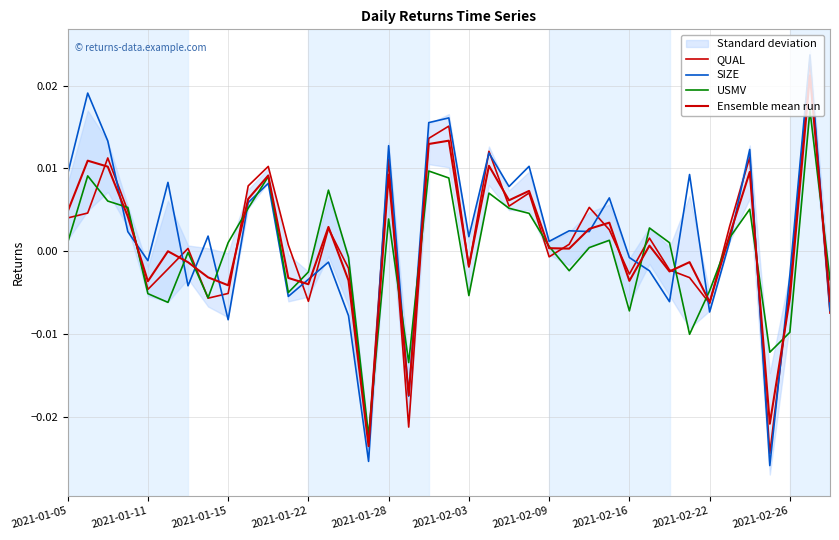

Which category has the highest value across all series?

37